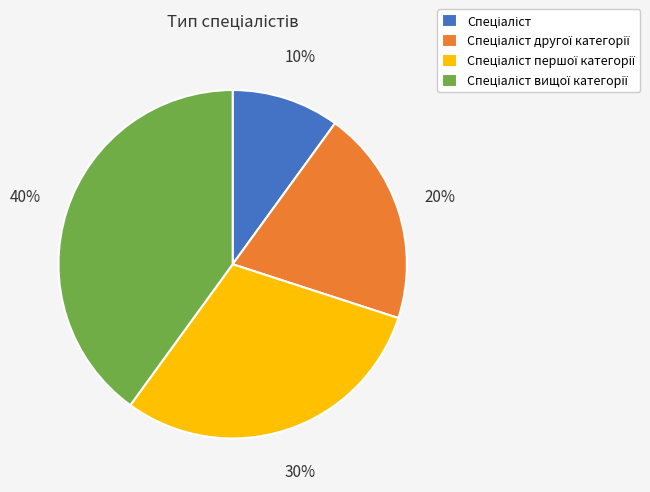

How many slices are in this pie chart?

4